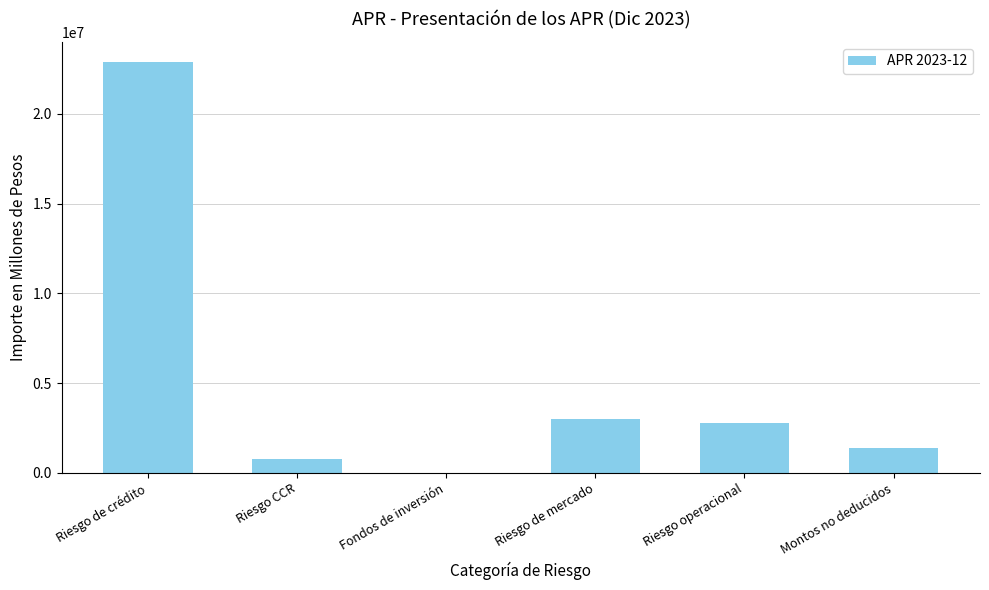

Reading left to right, list all the values displayed in this chart.

Riesgo de crédito=22870719.9	Riesgo CCR=761842.6	Fondos de inversión=0.0	Riesgo de mercado=3000162.5	Riesgo operacional=2764204.9	Montos no deducidos=1386662.2